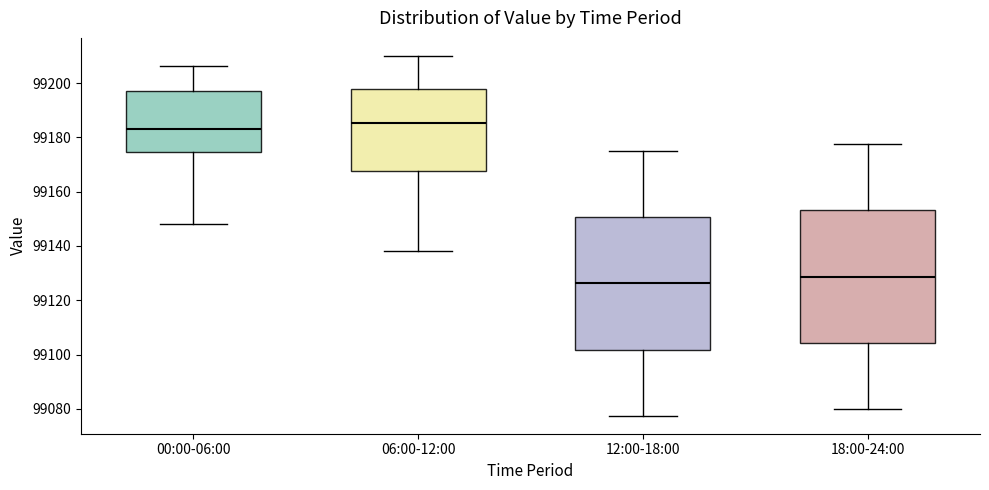

Which box has the lowest median line?

12:00-18:00